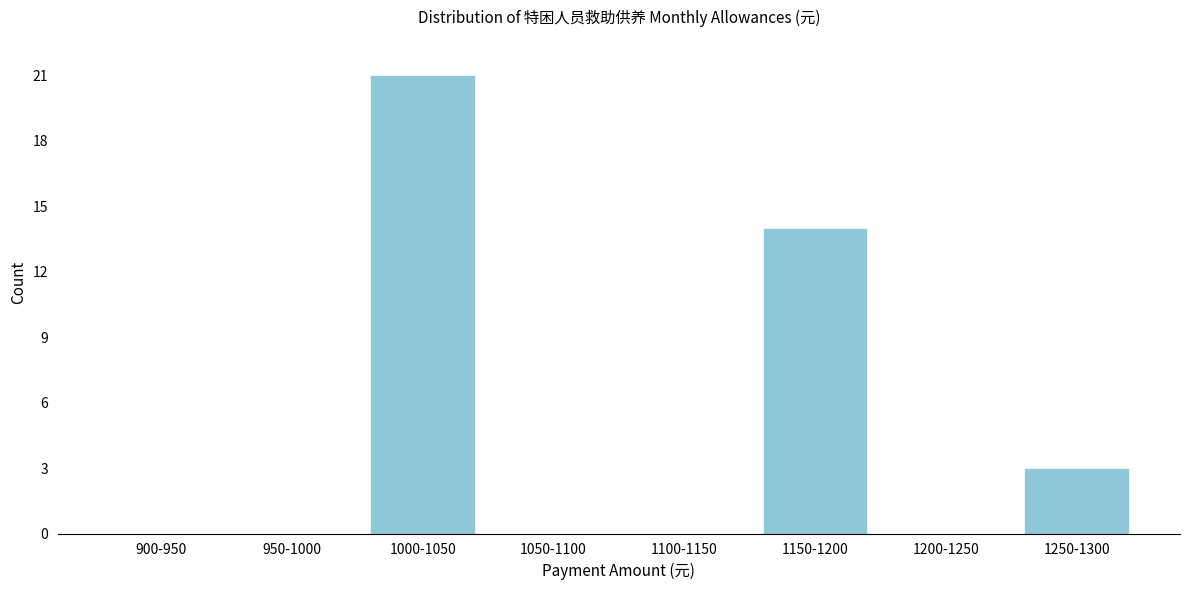

Reading right to left, transcribe all the data shown in this chart.

1250-1300=3	1200-1250=0	1150-1200=14	1100-1150=0	1050-1100=0	1000-1050=21	950-1000=0	900-950=0